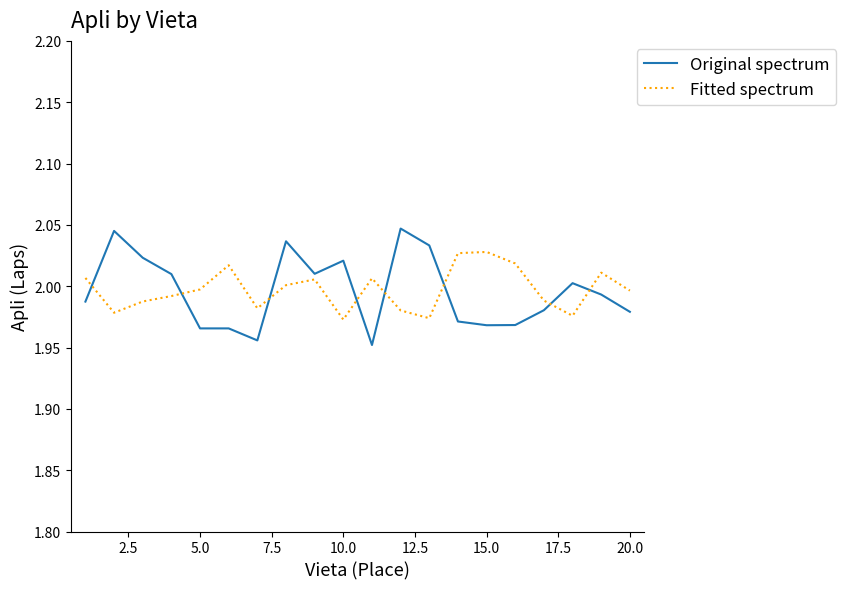

Rank the series by their maximum value, from highest to lowest.

Original spectrum, Fitted spectrum